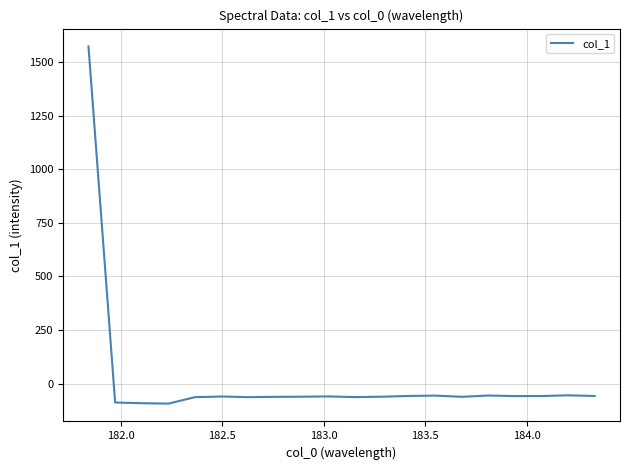

How many distinct data groups are displayed?

1